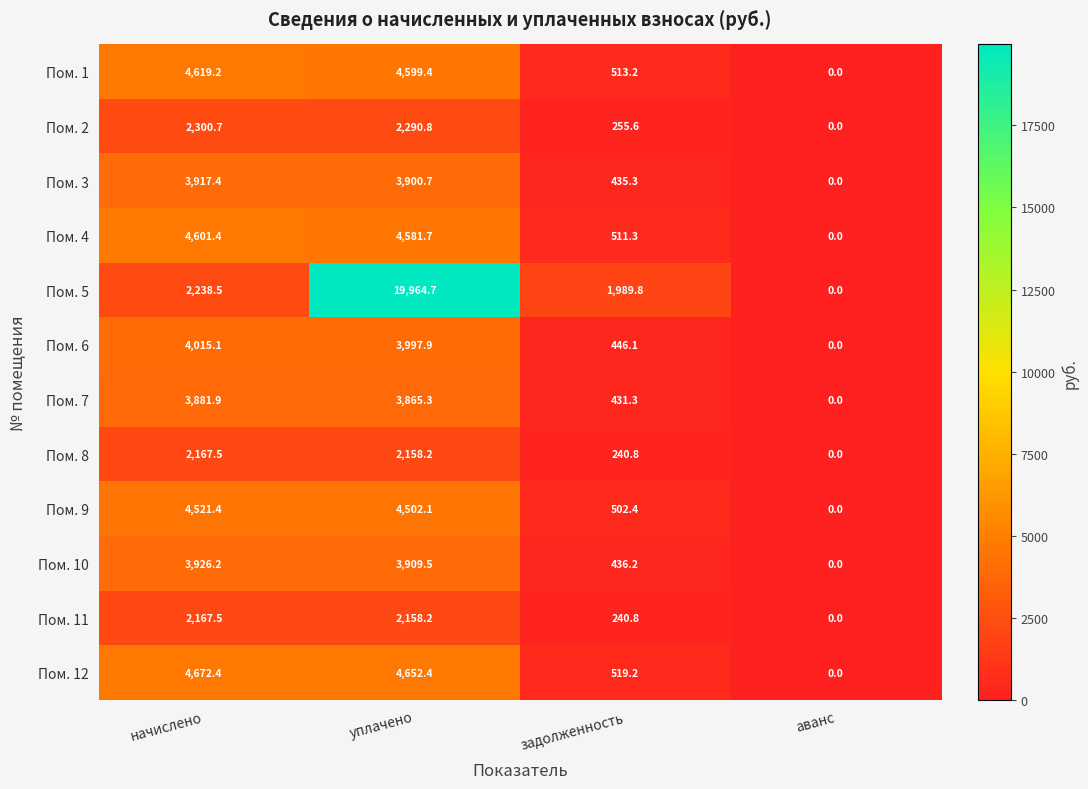

How many categories are shown in the chart?

4